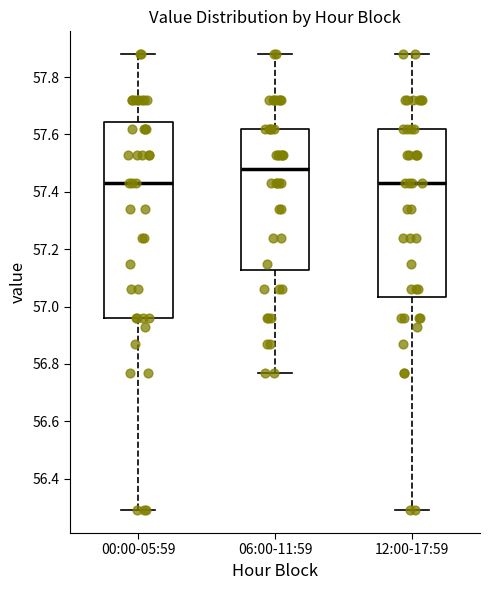

Reading left to right, transcribe this box plot: for each box, give where its median line is, the range the box spans, and where its two whiskers end, as read against the y-axis. The values are not printed on the chart, so give them approximately, as read against the axis.

00:00-05:59: median 57.44, box 56.96 to 57.64, whiskers 56.30 to 57.88
06:00-11:59: median 57.48, box 57.12 to 57.62, whiskers 56.78 to 57.88
12:00-17:59: median 57.44, box 57.04 to 57.62, whiskers 56.30 to 57.88